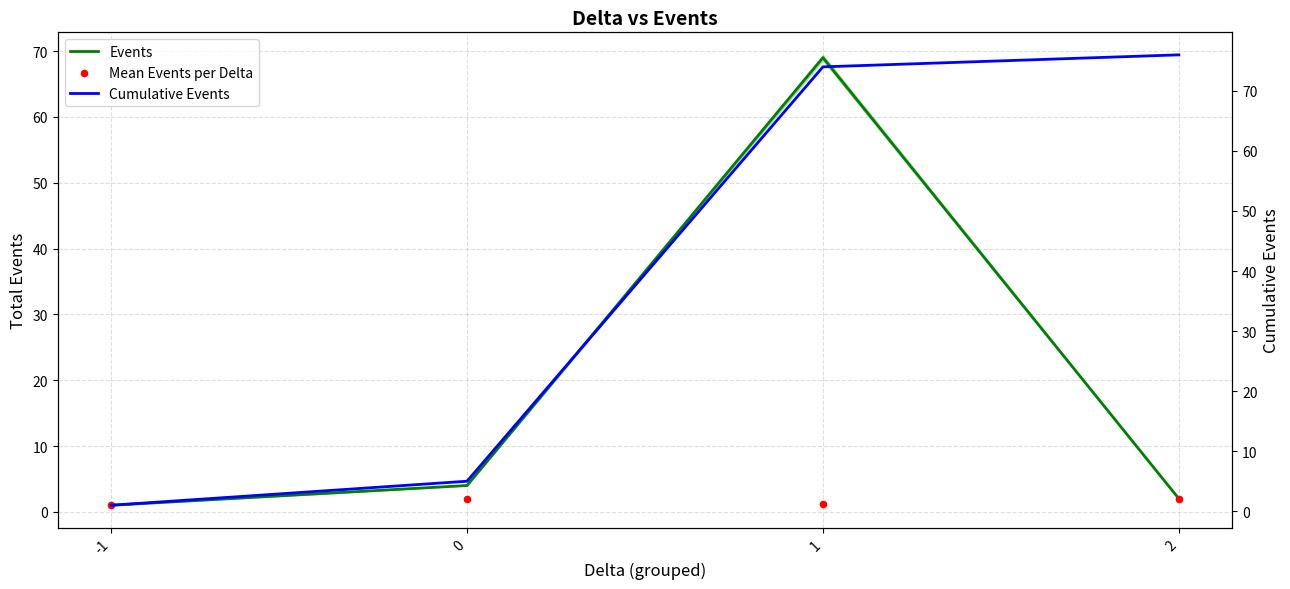

Is the value of Mean Events per Delta at 0 greater than the value of Events at 2?

No